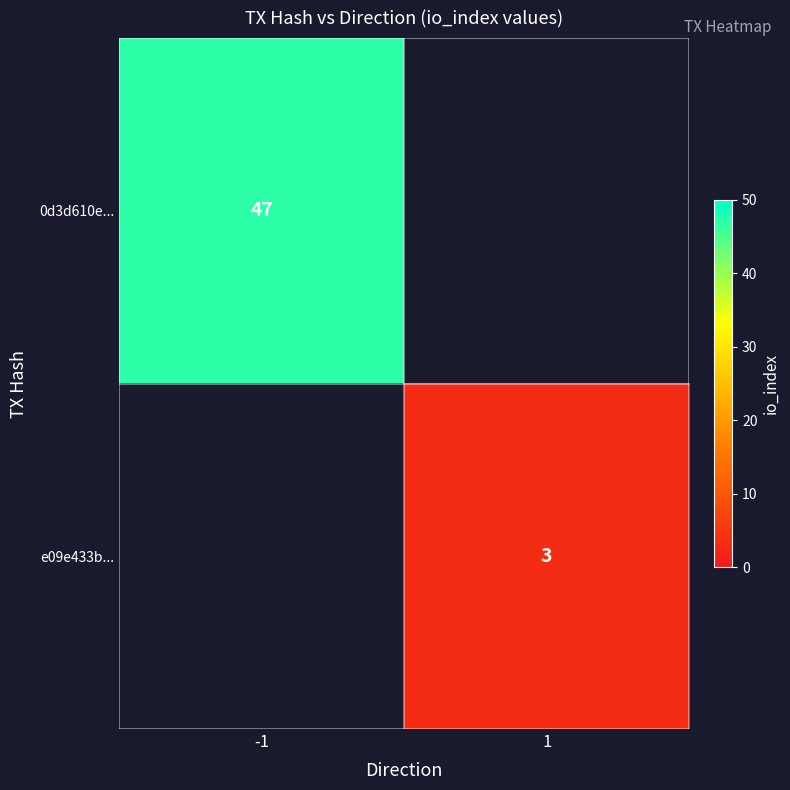

Is it true that 0d3d610e... equals 82.8 at -1?

False